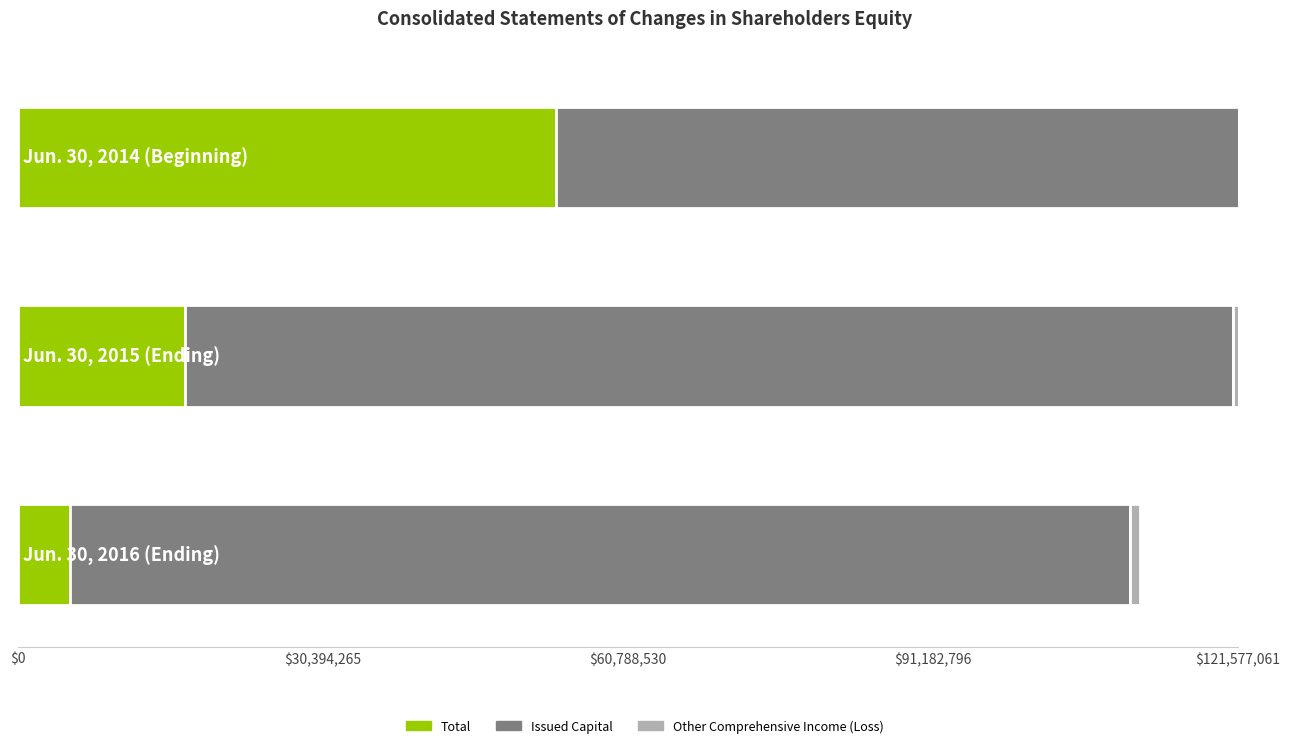

Reading left to right, transcribe all the data shown in this chart.

Total: 53636102	16666510	5191473
Issued Capital: 104535894	104491774	105719184
Other Comprehensive Income (Loss): 1302096	996256	927718